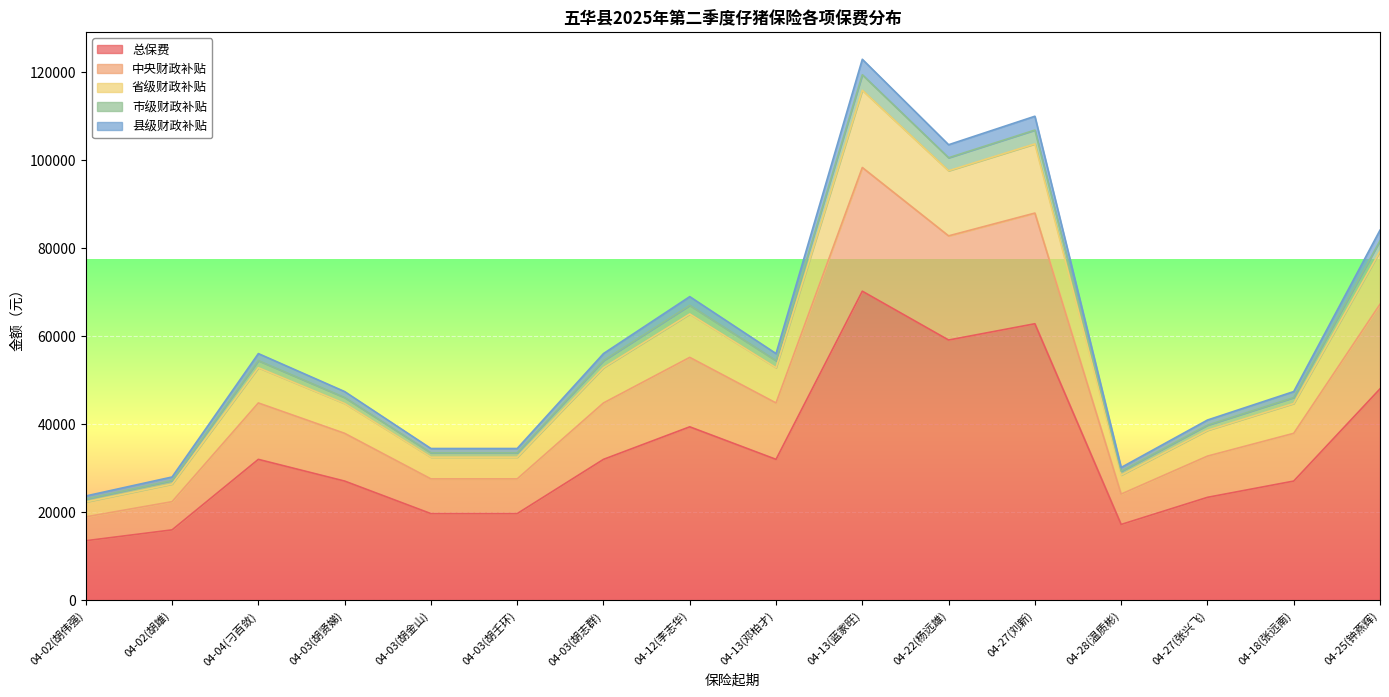

True or false: 省级财政补贴 and 县级财政补贴 intersect in this chart.

False